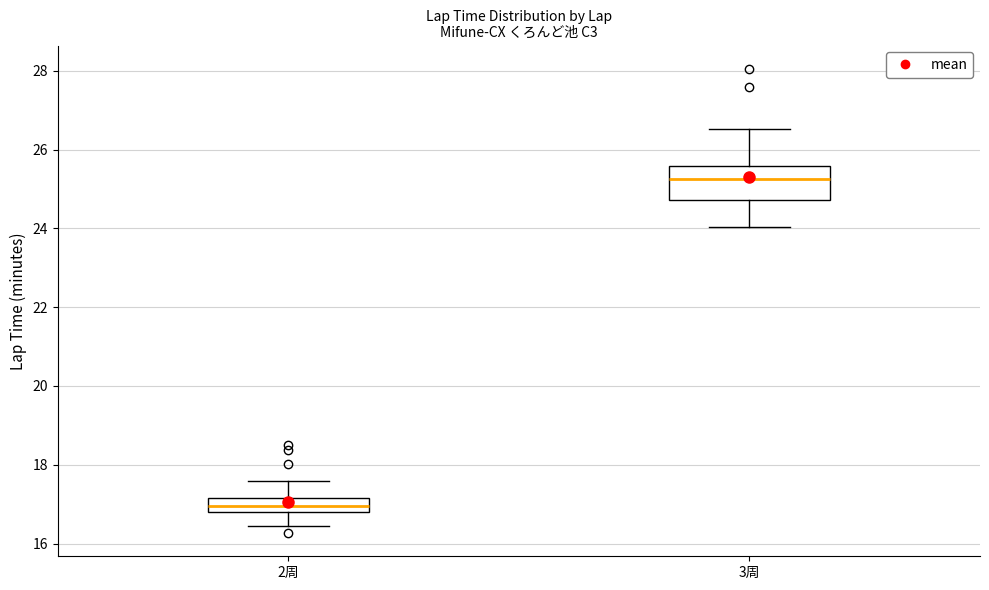

Reading left to right, transcribe this box plot: for each box, give where its median line is, the range the box spans, and where its two whiskers end, as read against the y-axis. The values are not printed on the chart, so give them approximately, as read against the axis.

2周: median 17.0, box 16.8 to 17.2, whiskers 16.4 to 17.6
3周: median 25.2, box 24.8 to 25.6, whiskers 24.0 to 26.6